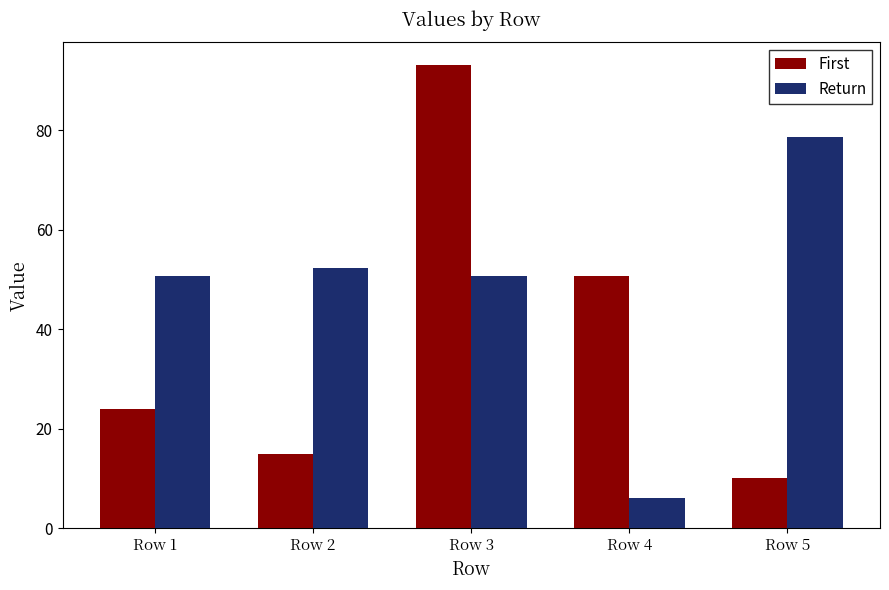

What is the total value across all series at Row 3?

143.7